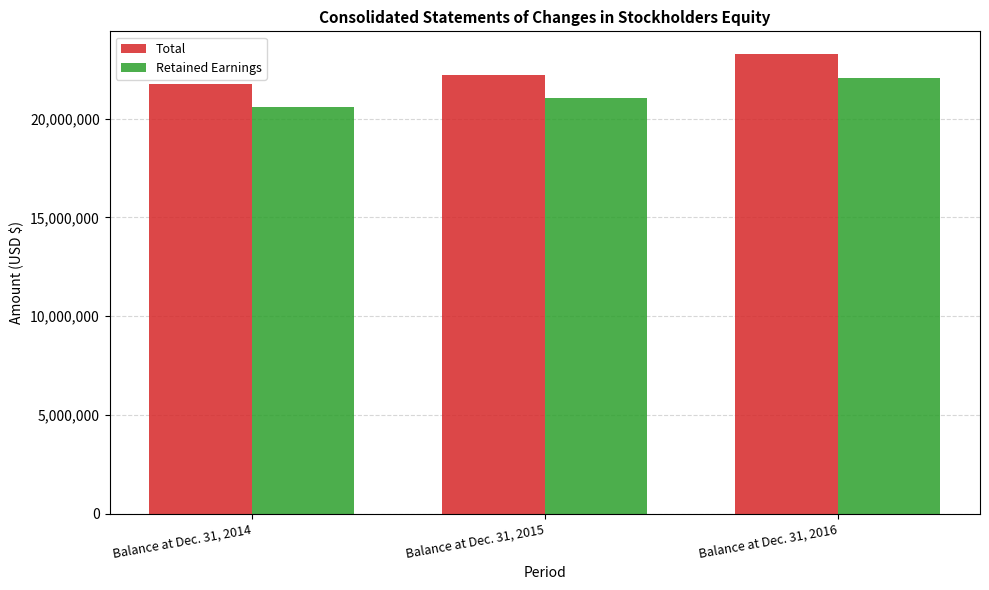

The value of Total at Balance at Dec. 31, 2015 is 7252136. True or false?

False